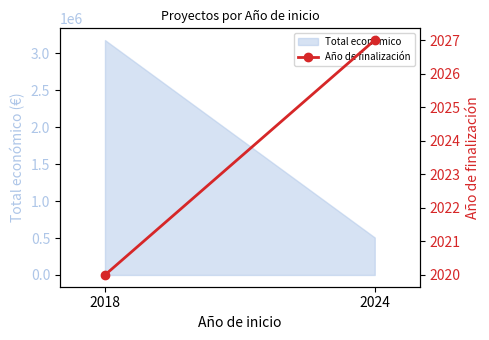

How many values are between 2020 and 2027?

2